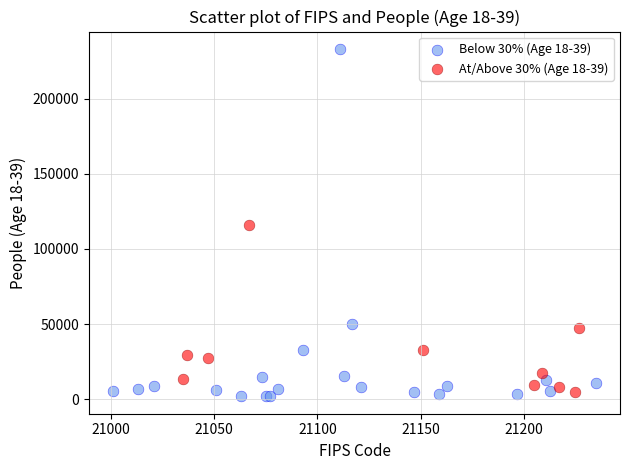

Which series reaches the minimum Y coordinate?

Below 30% (Age 18-39)